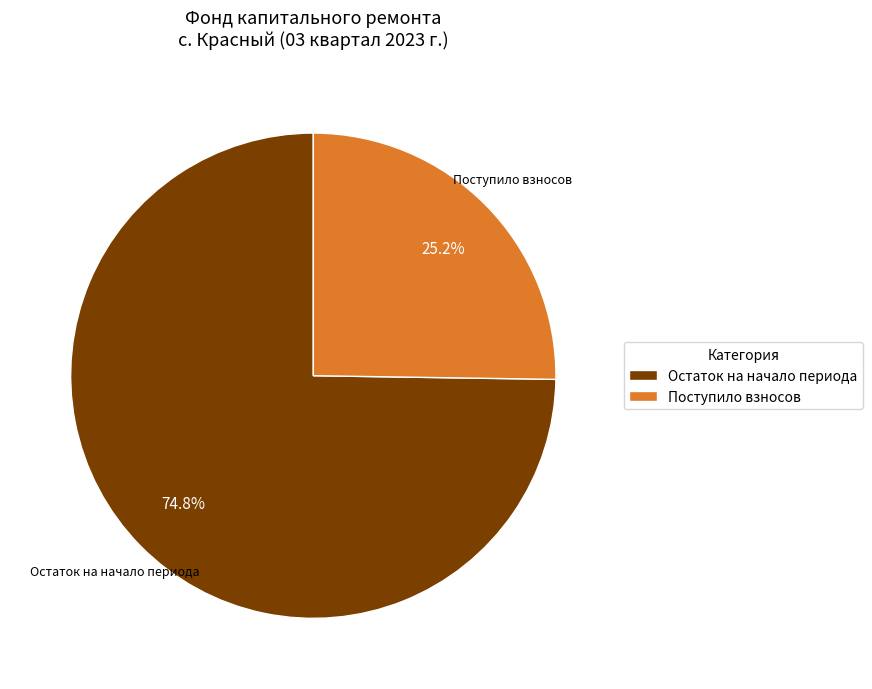

What is the smallest slice in the pie chart?

Поступило взносов